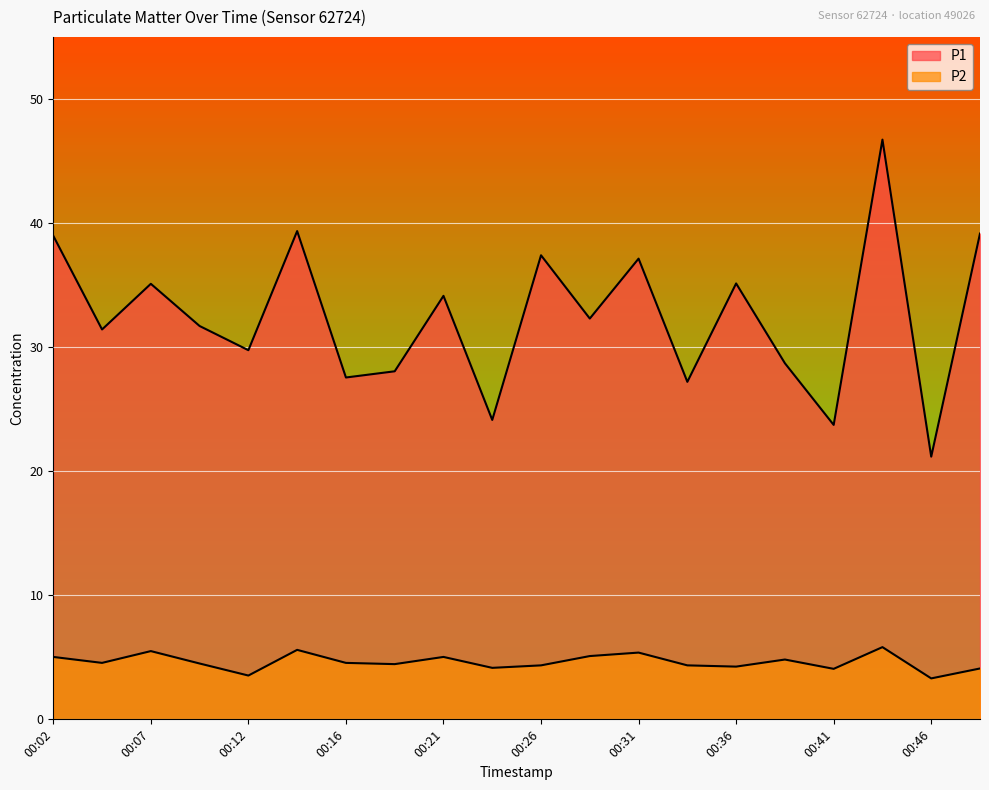

Does the chart display data point markers on the line(s)?

No